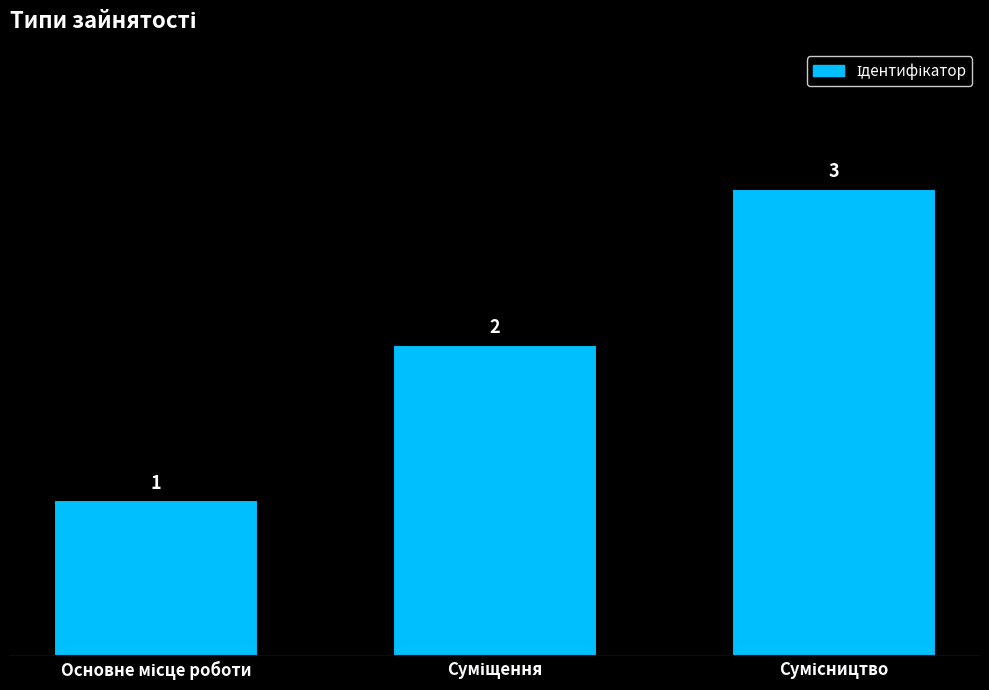

How many values are between 1 and 3?

3